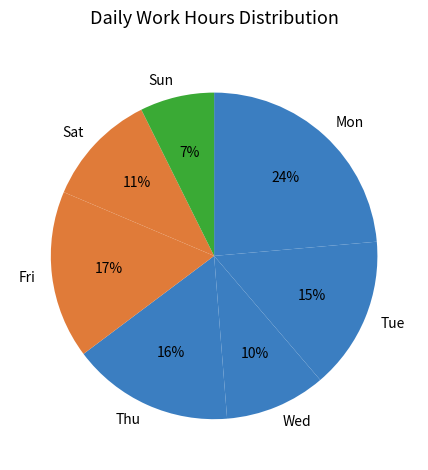

Combined, do Wed and Tue account for over 50%?

No